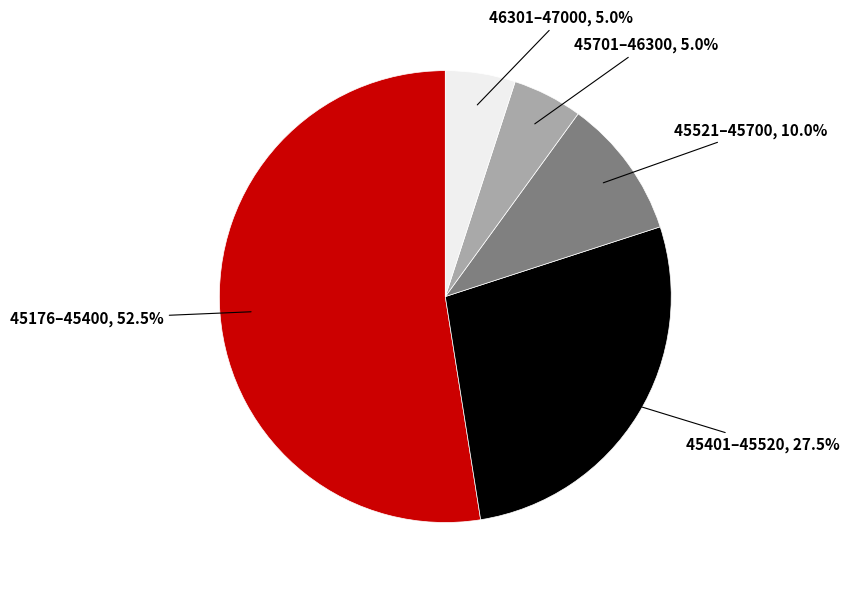

Does any single category account for the majority?

Yes